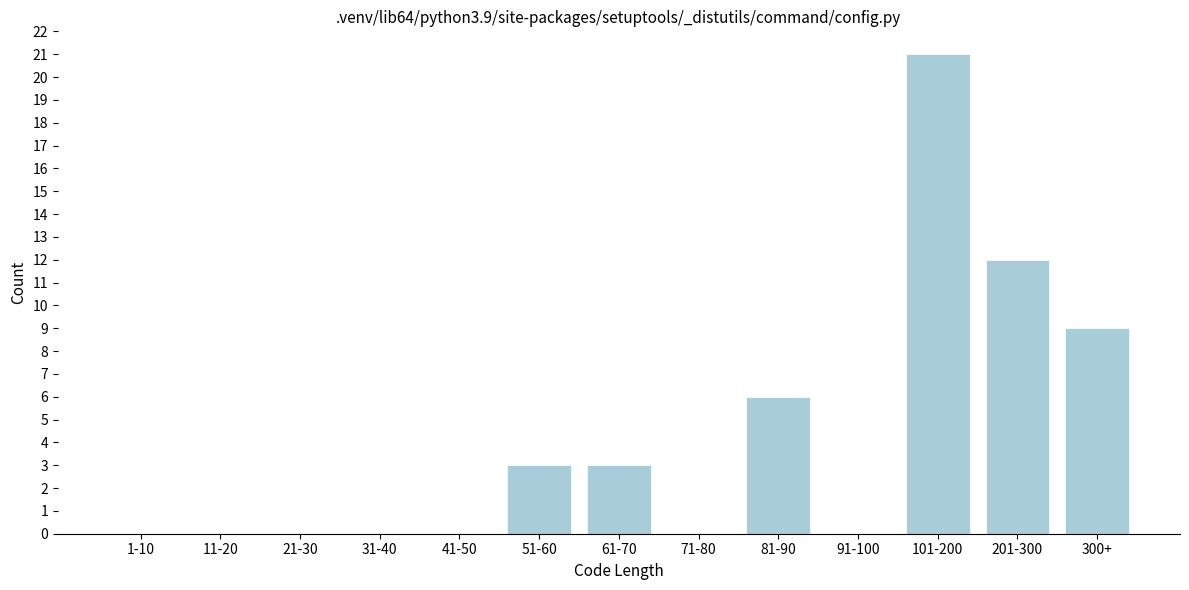

Reading left to right, extract all data points from this chart.

1-10=0	11-20=0	21-30=0	31-40=0	41-50=0	51-60=3	61-70=3	71-80=0	81-90=6	91-100=0	101-200=21	201-300=12	300+=9